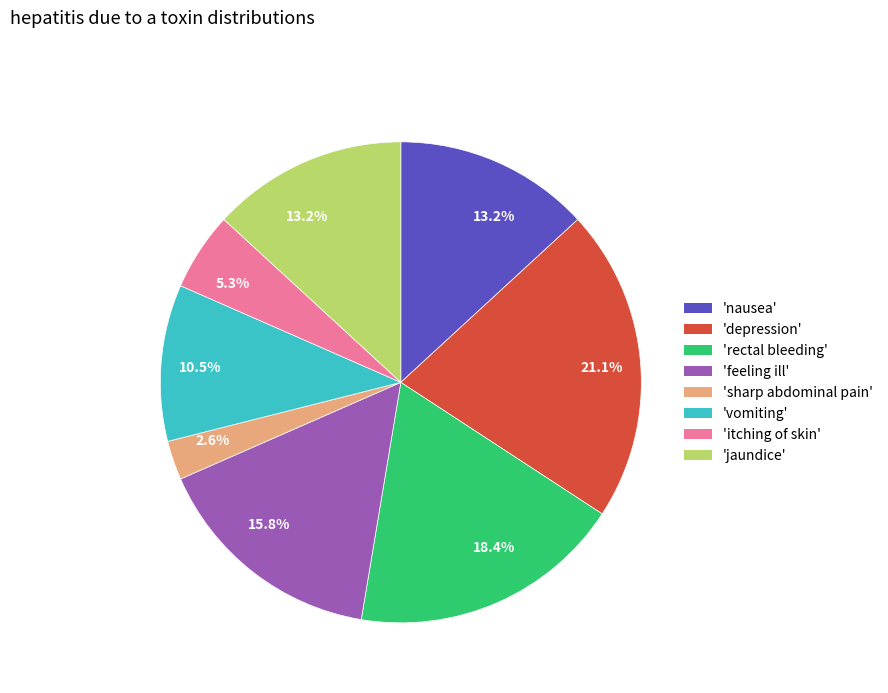

Count the number of slices in the pie.

8